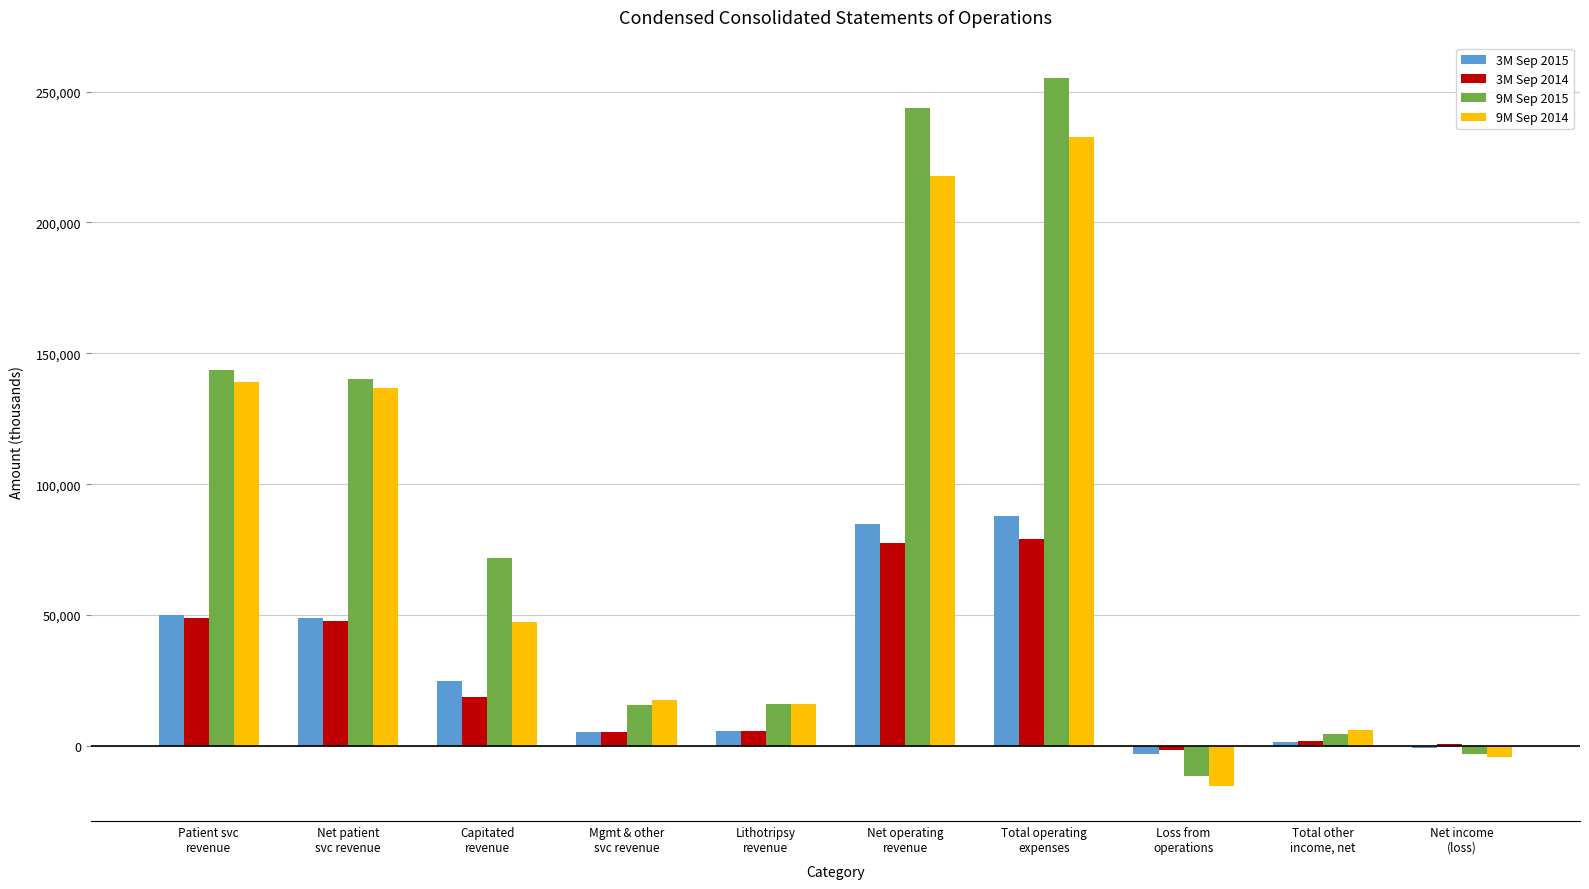

Are the bars grouped side by side (vs. stacked)?

Yes